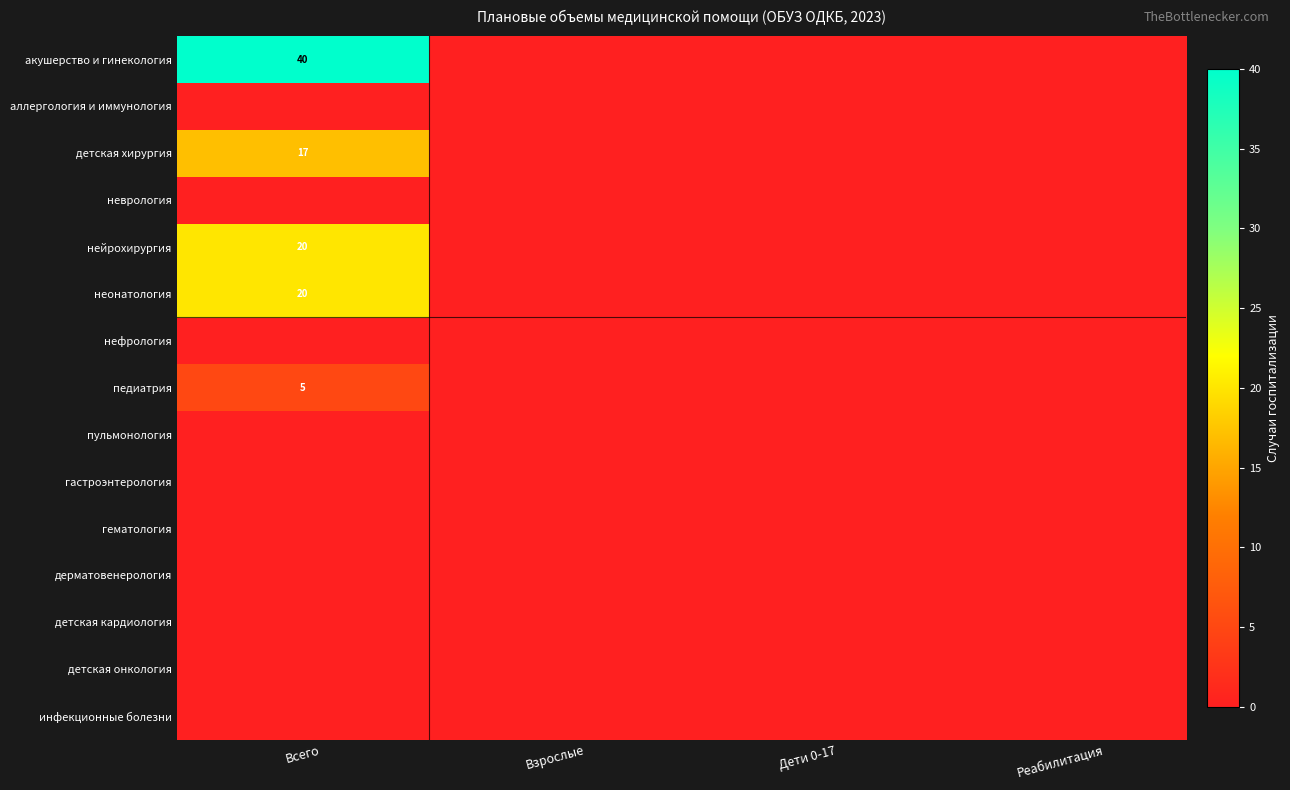

Which series has the largest total across all categories?

акушерство и гинекология